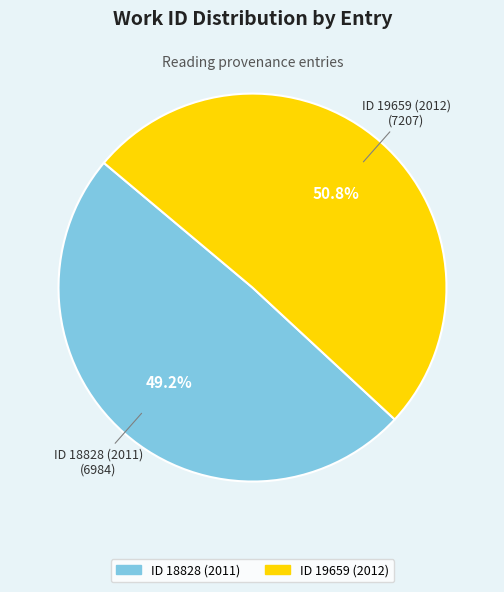

What is the largest slice in the pie chart?

ID 19659 (2012)